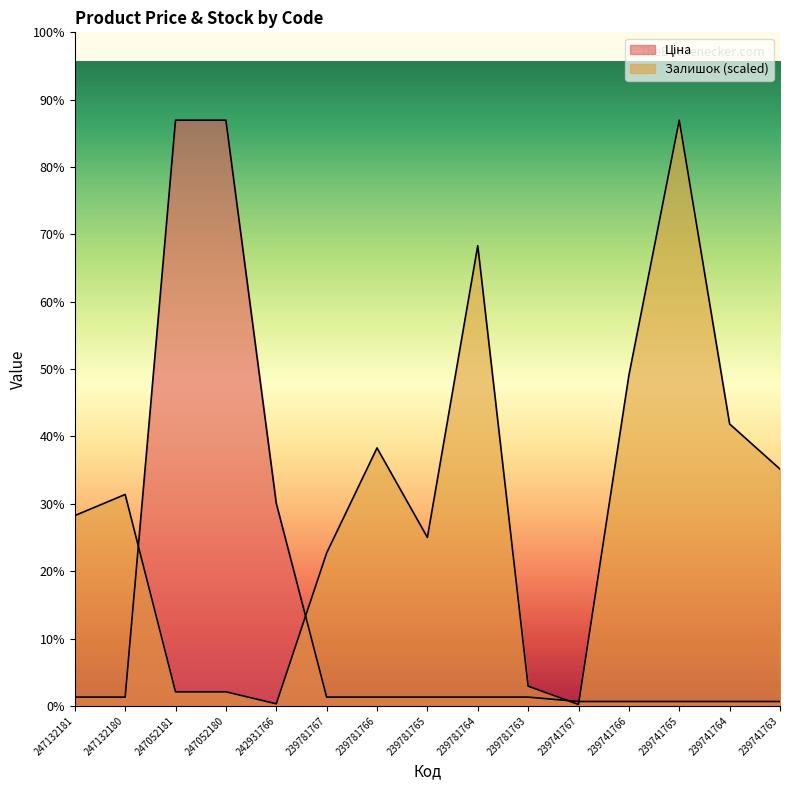

What is the average value of the Ціна series?

1221.1